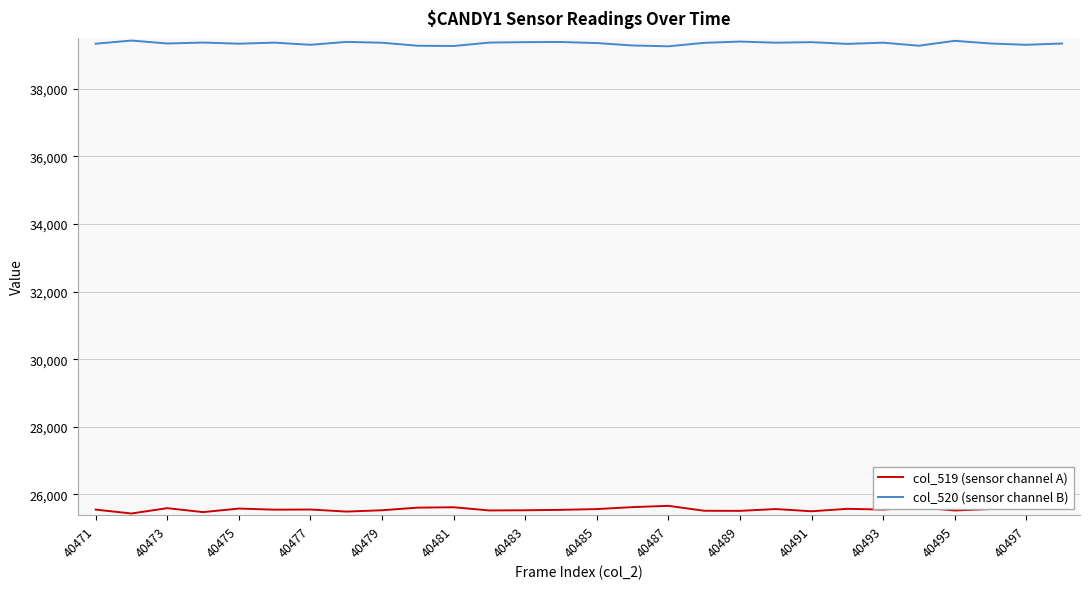

How many categories are shown in the chart?

28